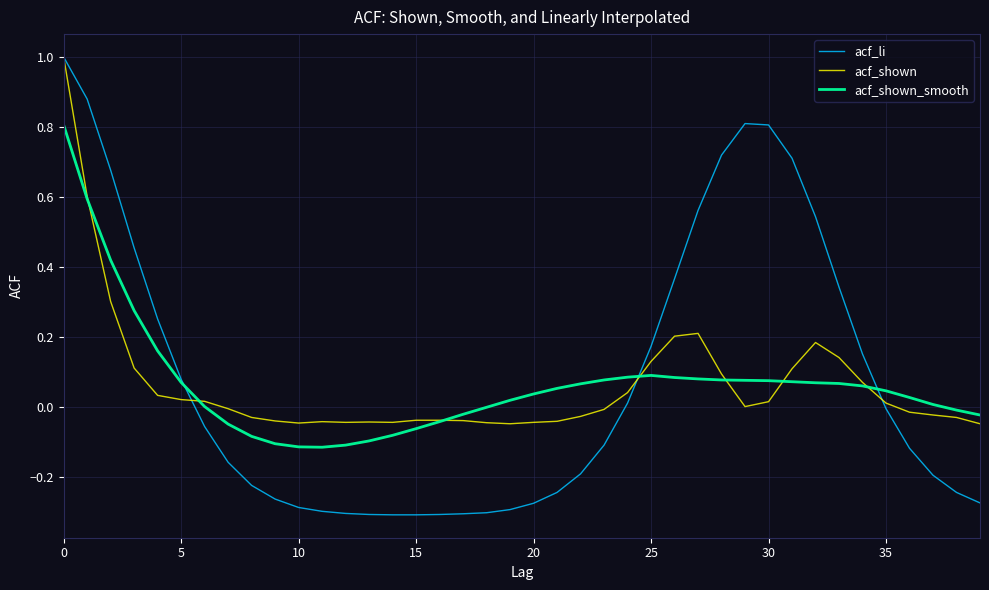

What is the highest value of the acf_shown series?

1.0